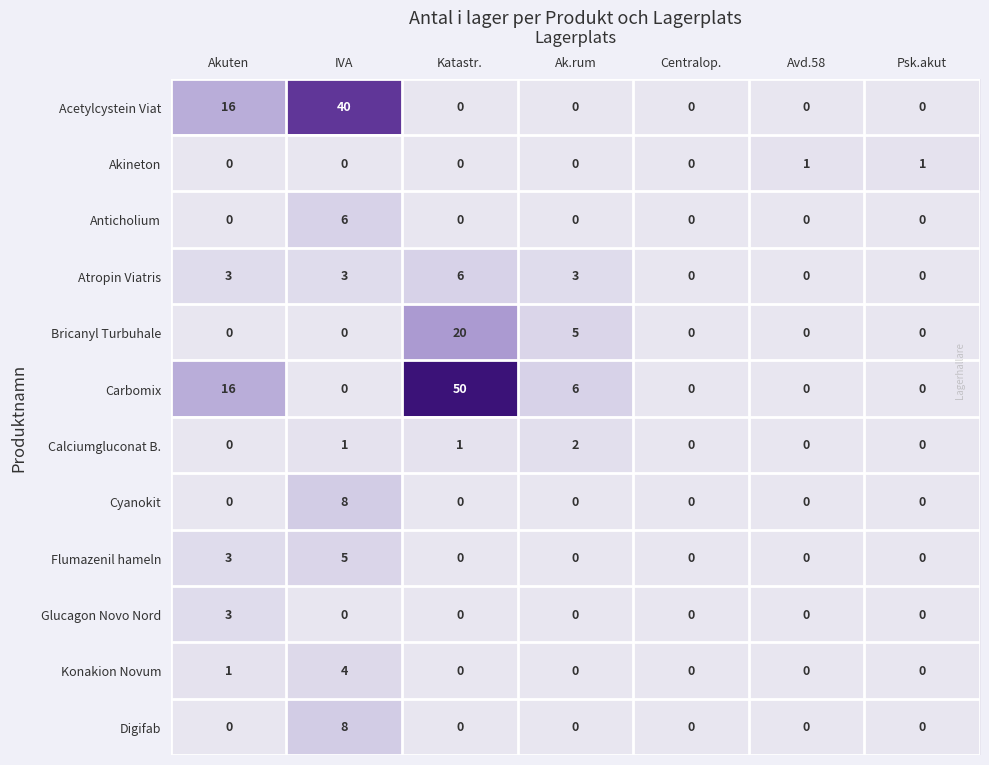

What is the sum of all Konakion Novum values?

5